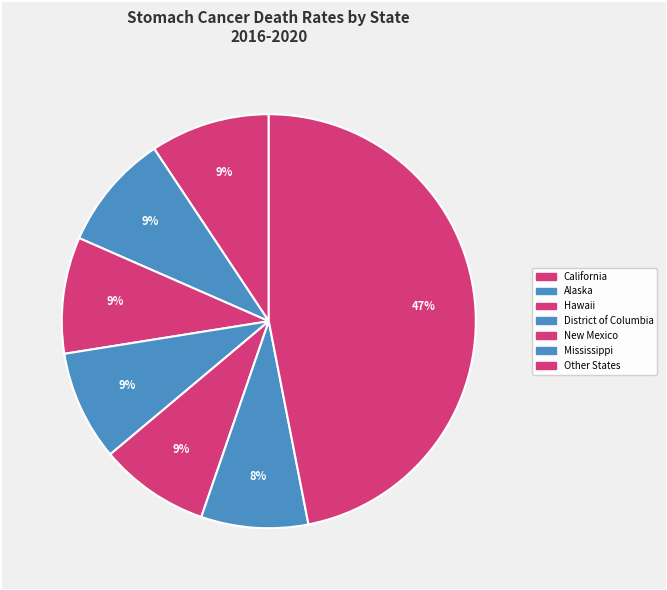

Which category has the biggest portion of the pie?

California